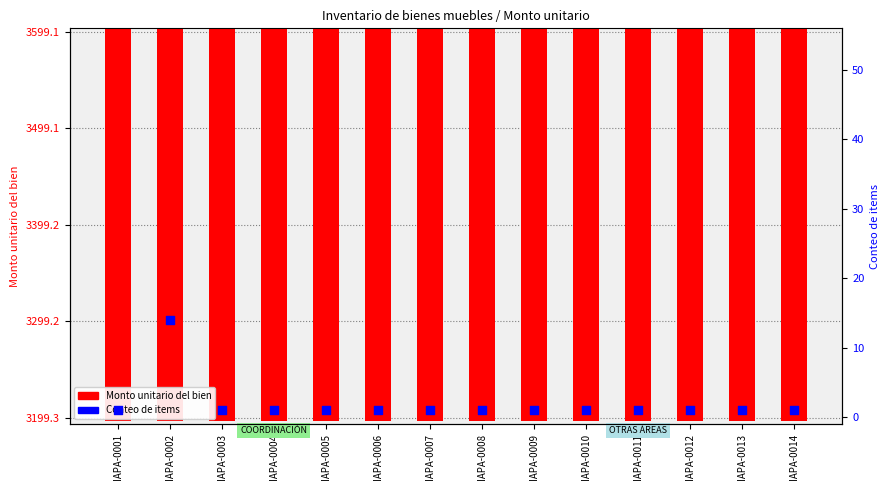

At how many categories does at least one series exceed 2243?

14